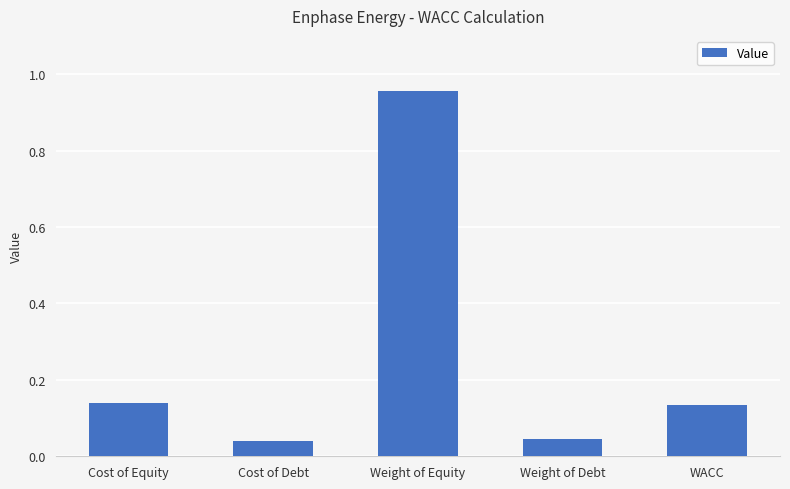

What position from the left is Weight of Equity?

3